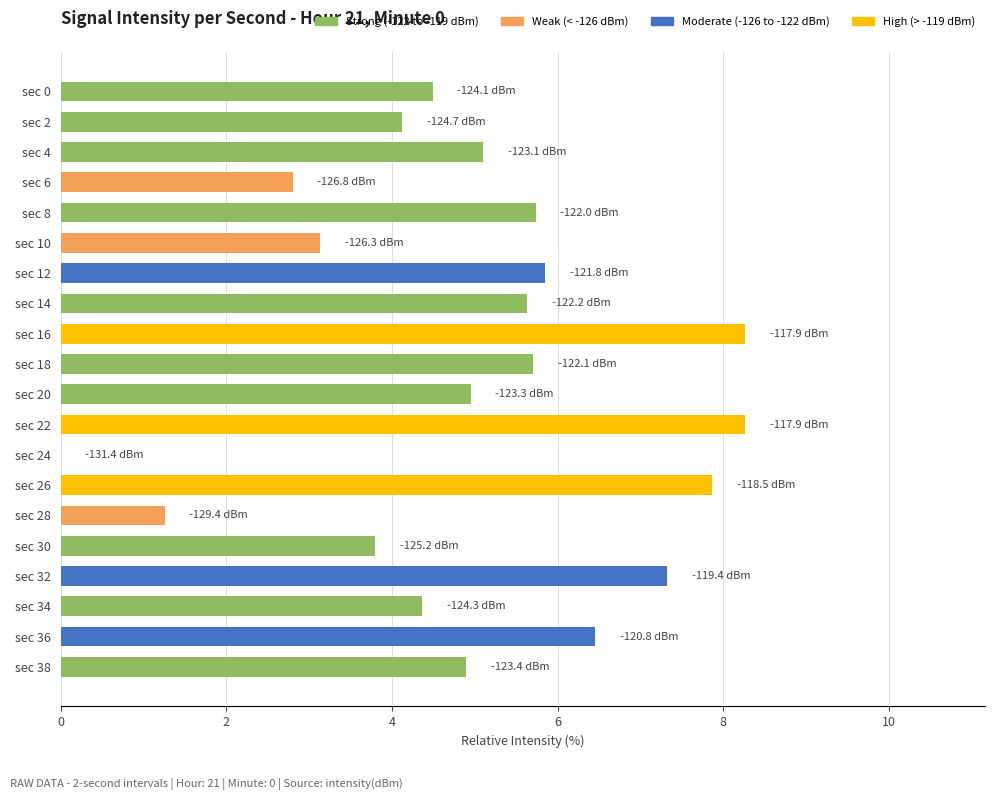

How many data points are above 5?

10